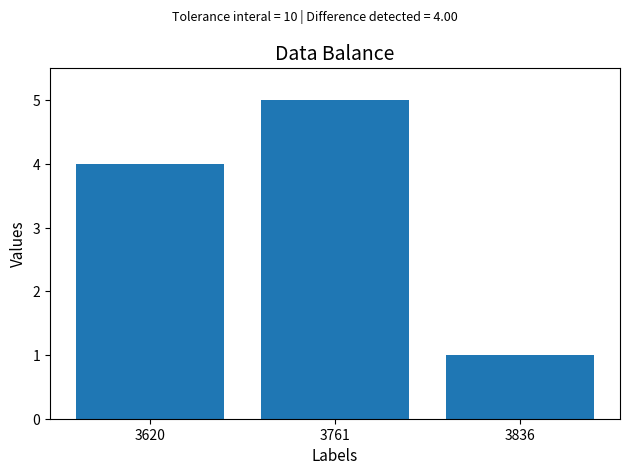

Between 3620 and 3836, which is larger?

3620